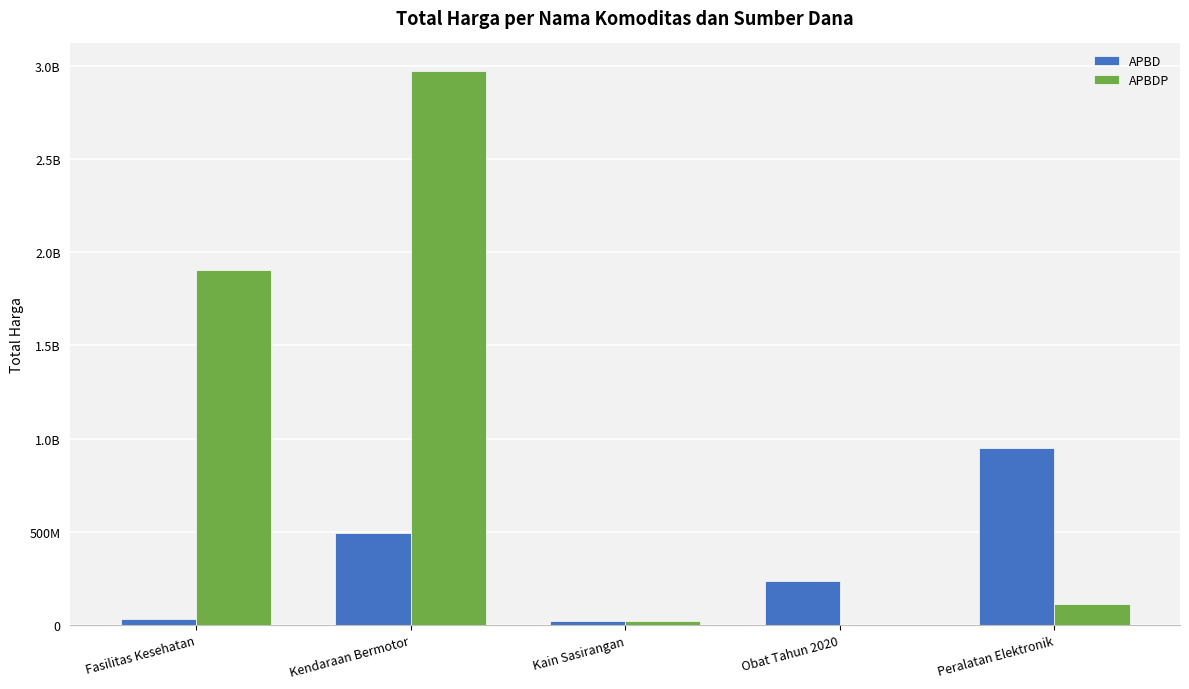

Does the chart contain stacked bars?

No